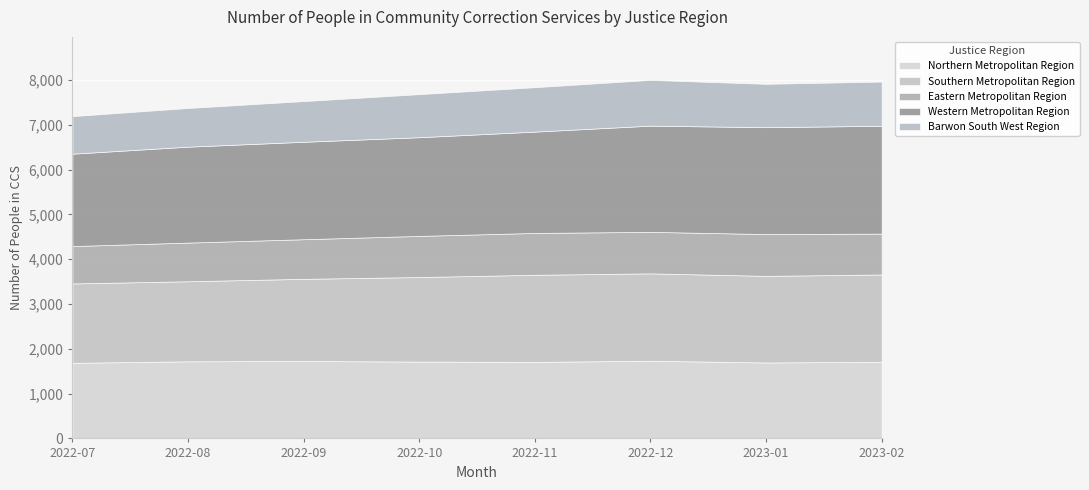

Between 2023-01 and 2022-08, which is larger?

2022-08